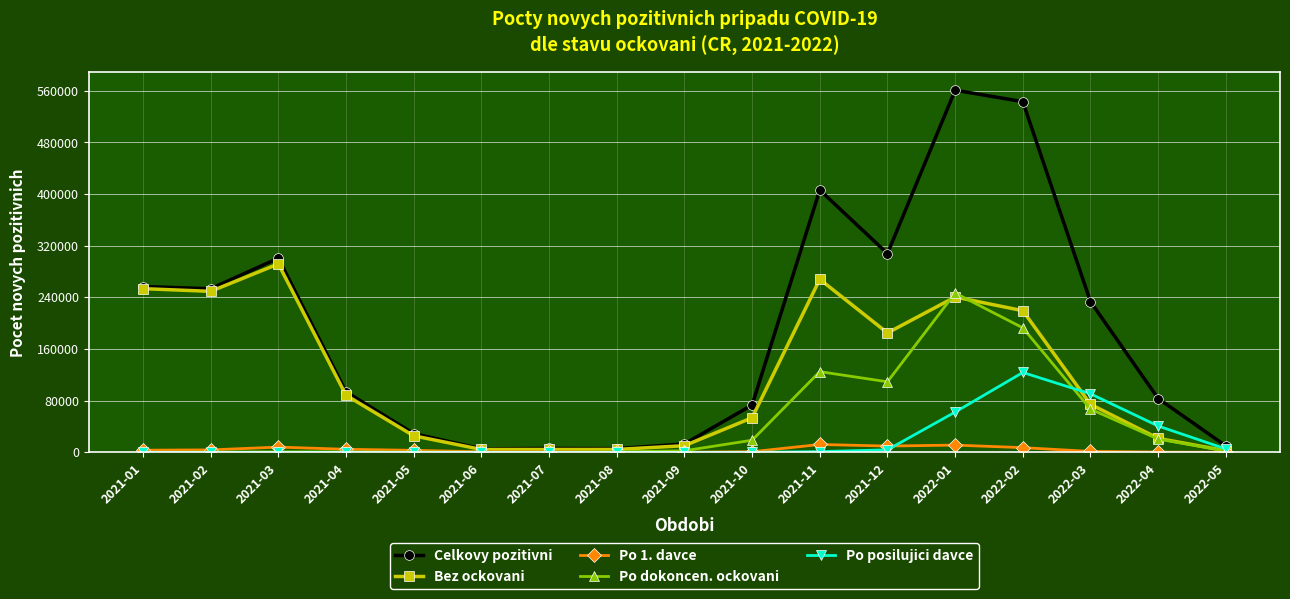

Rank the series by their maximum value, from highest to lowest.

Celkovy pozitivni, Bez ockovani, Po dokoncen. ockovani, Po posilujici davce, Po 1. davce